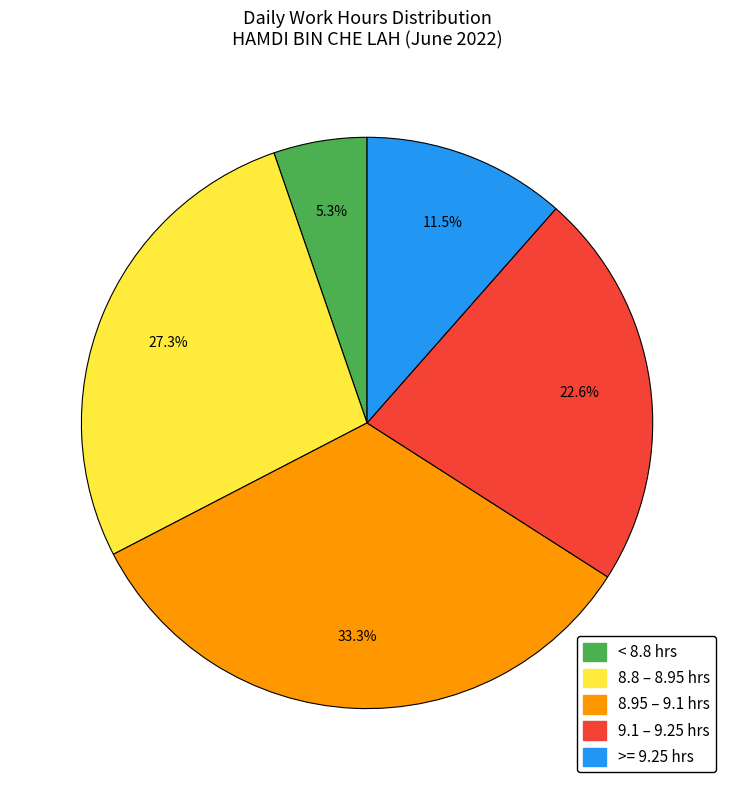

Does any single category account for the majority?

No